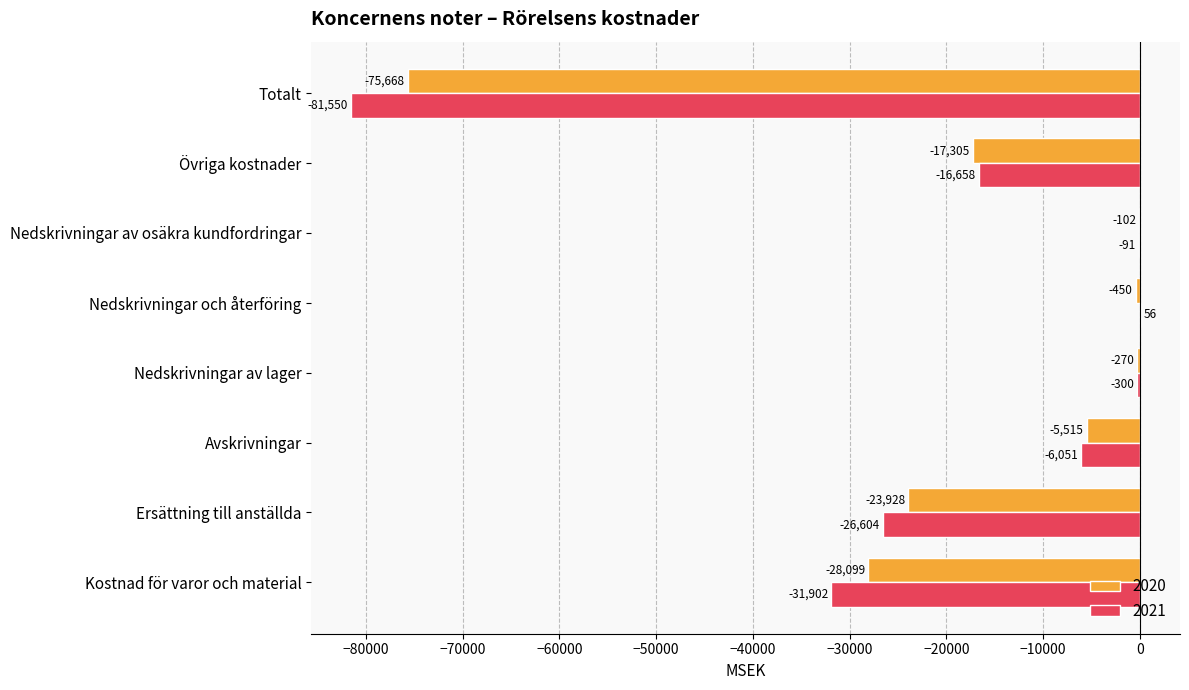

What is the sum of the 2021 values at Ersättning till anställda and Övriga kostnader?

-43262